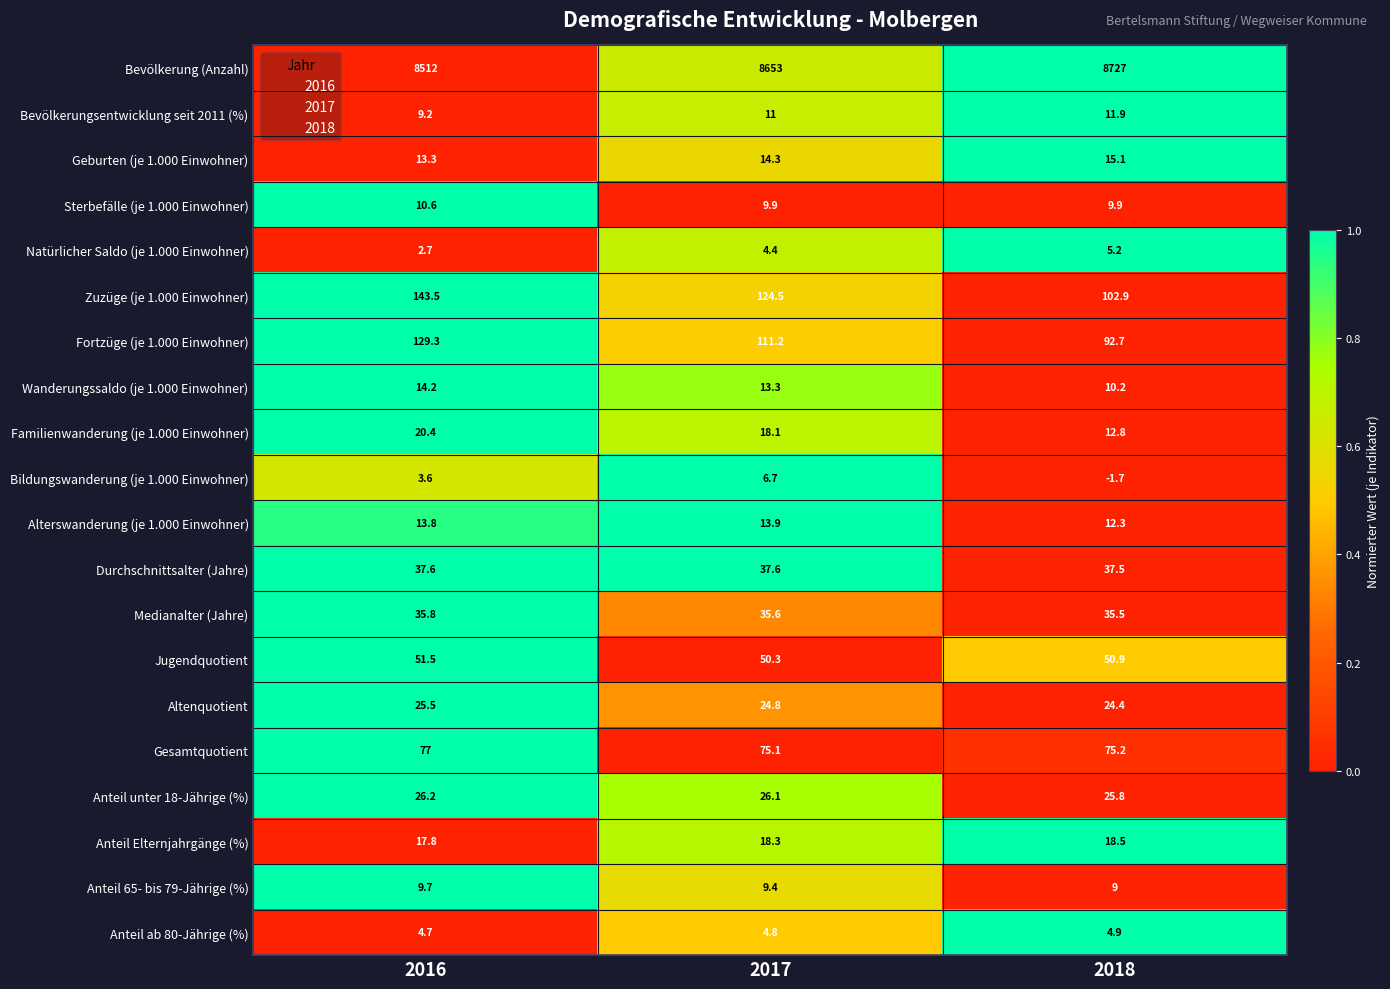

Which category has the lowest value across all series?

2018